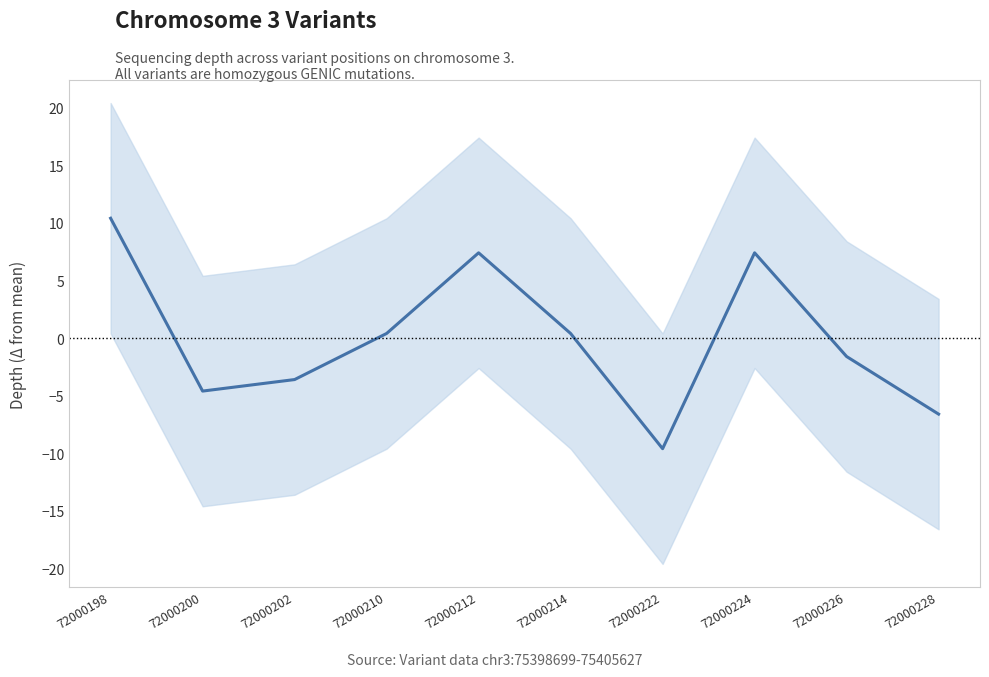

Is it true that the value at 72000202 is -3.6?

True